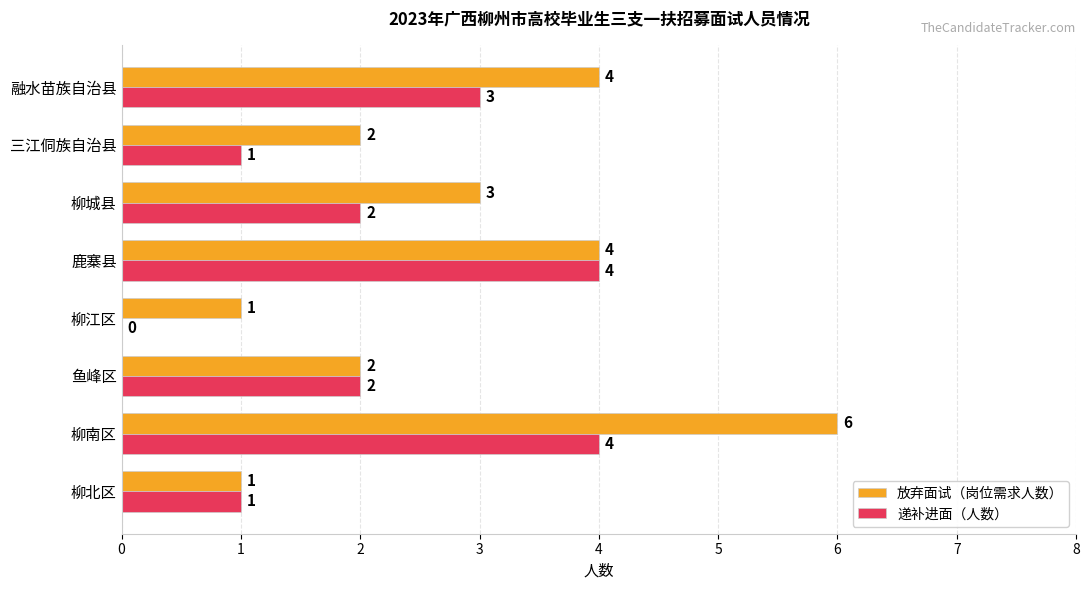

At which category does the chart reach its peak across all series?

柳南区